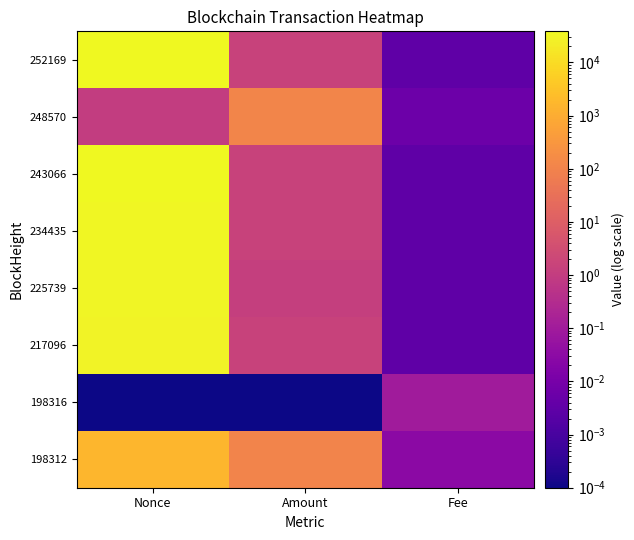

List the series in order of their peak value, highest first.

252169, 243066, 234435, 225739, 217096, 198312, 248570, 198316